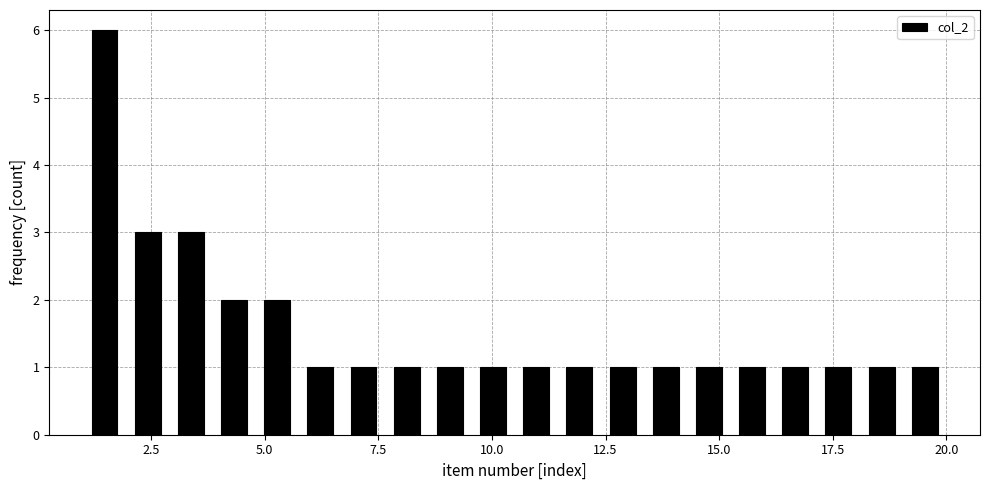

Around what value on the x-axis is the tallest bar? Give the approximate position of its centre, as read against the axis.

1.5